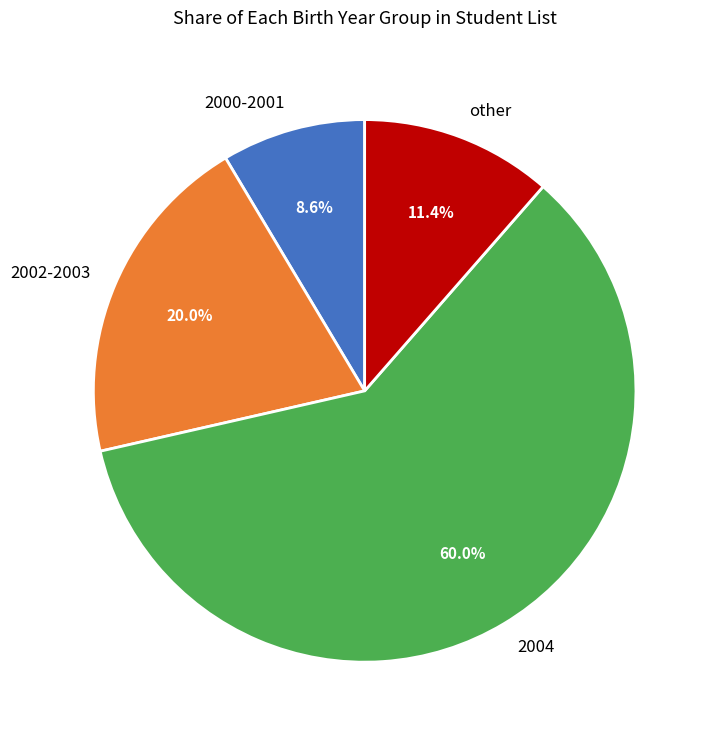

To the nearest percent, what is the average slice percentage?

25%